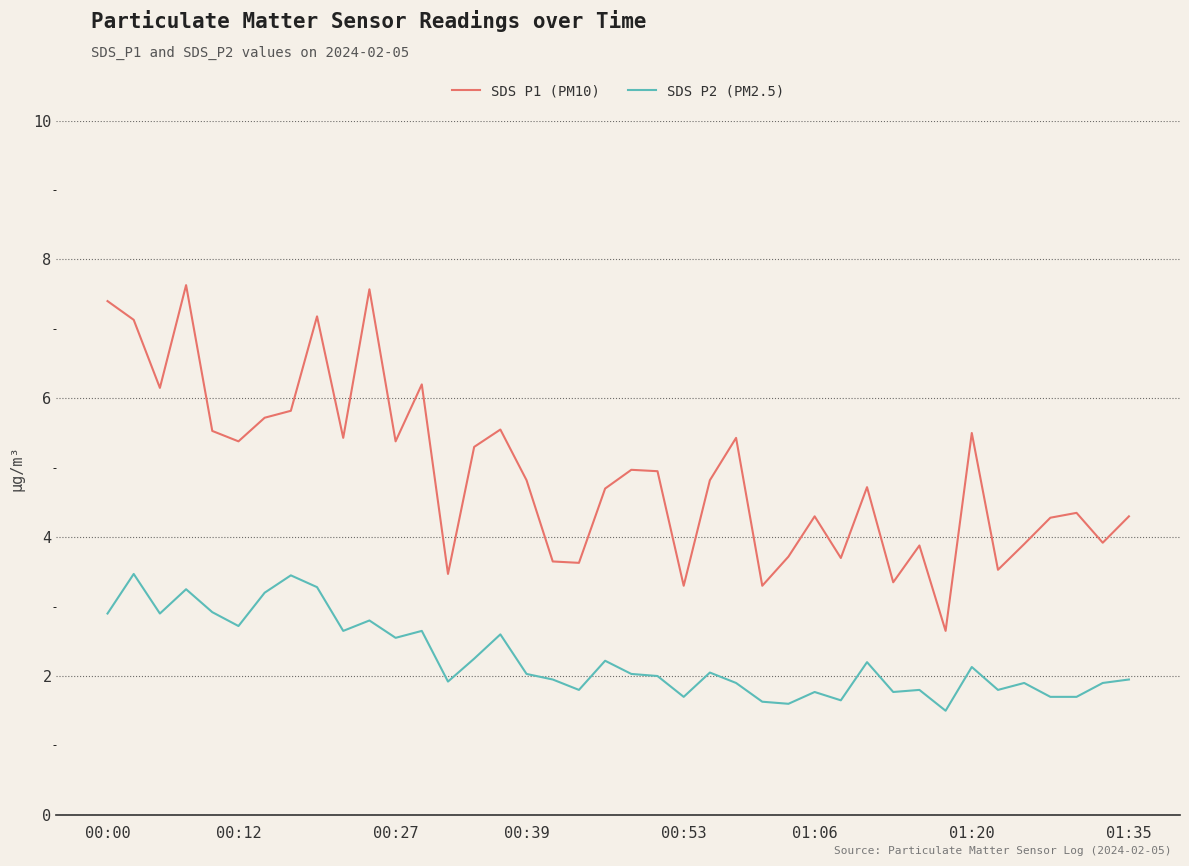

What is the difference between the second highest and second lowest values in the SDS P1 (PM10) series?

4.3